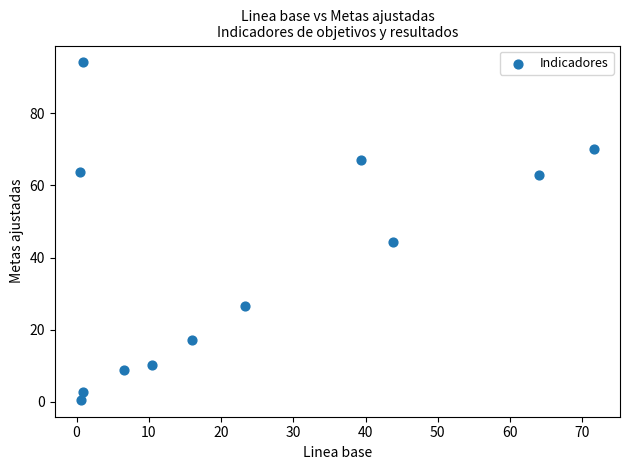

What Y value in the scatter plot is closest to 47?

44.2